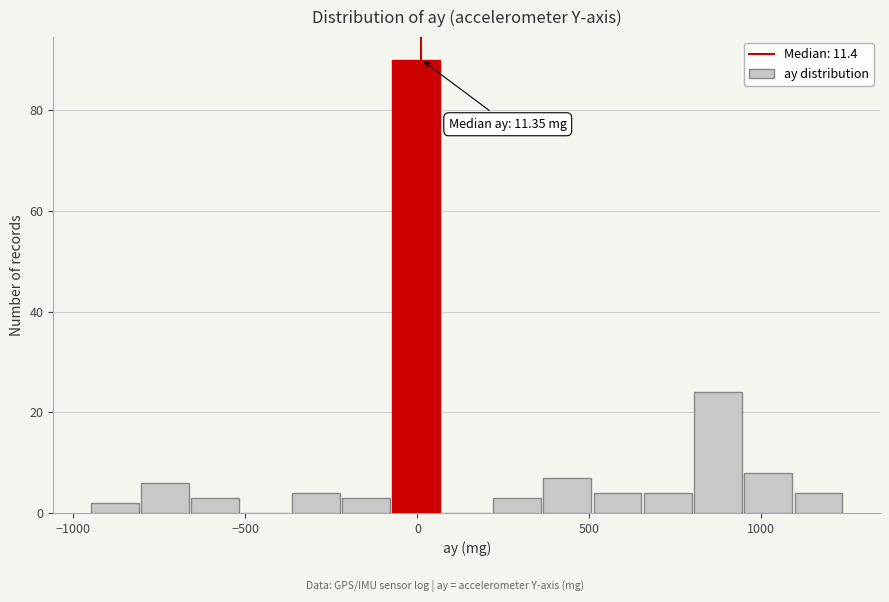

Around what value on the x-axis is the tallest bar? Give the approximate position of its centre, as read against the axis.

0